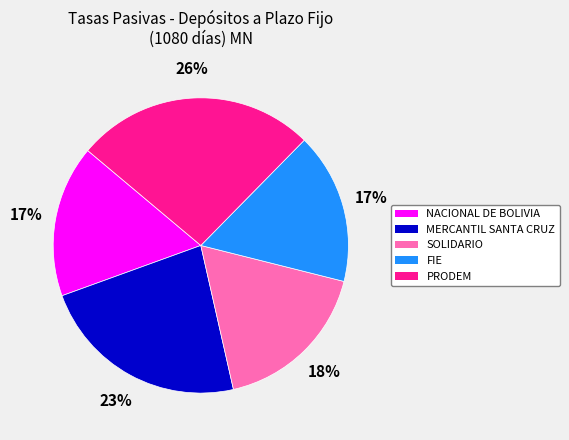

Is the sum of PRODEM and NACIONAL DE BOLIVIA greater than half?

No